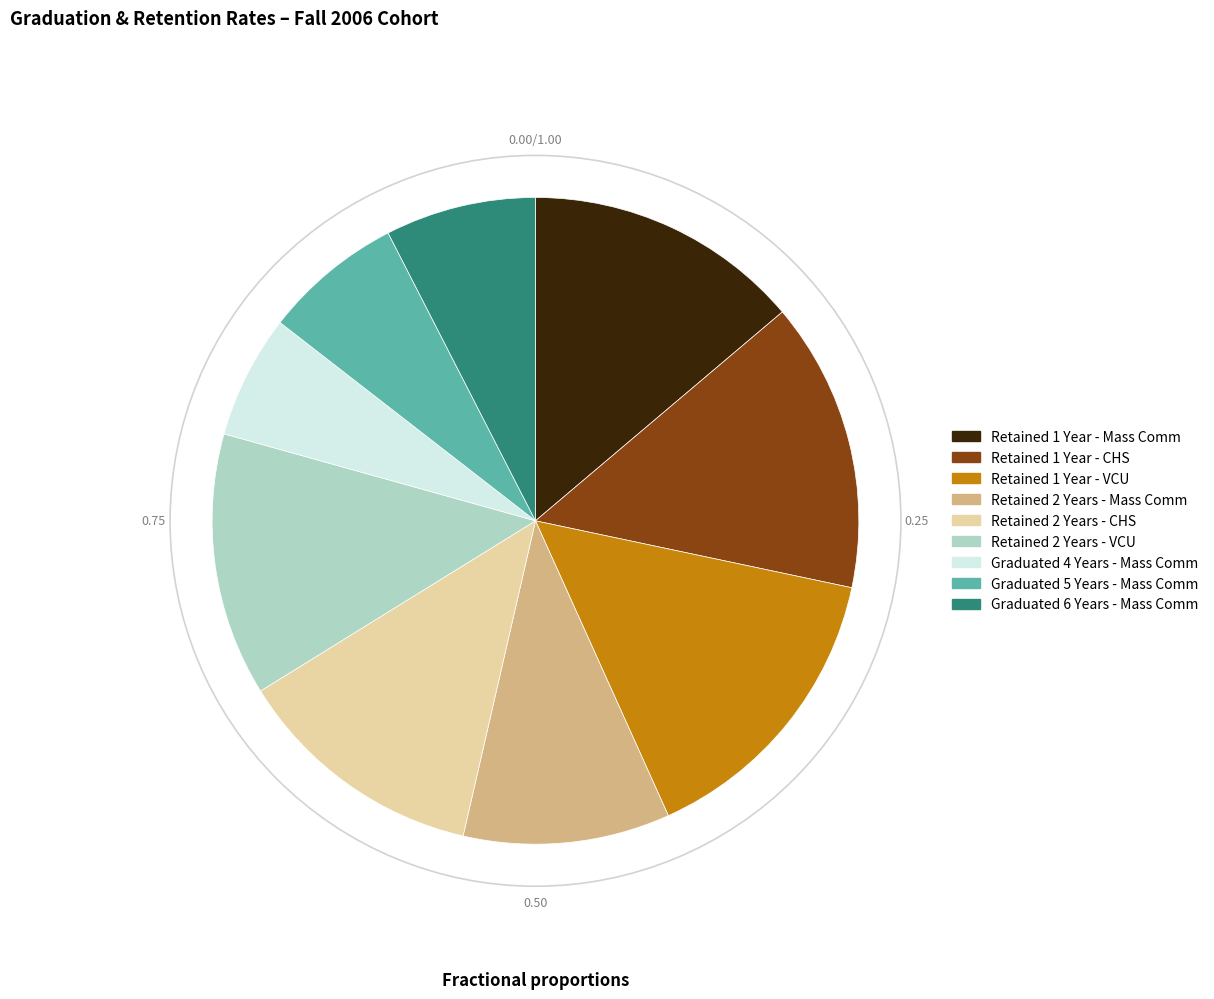

Is there a majority slice in this chart?

No